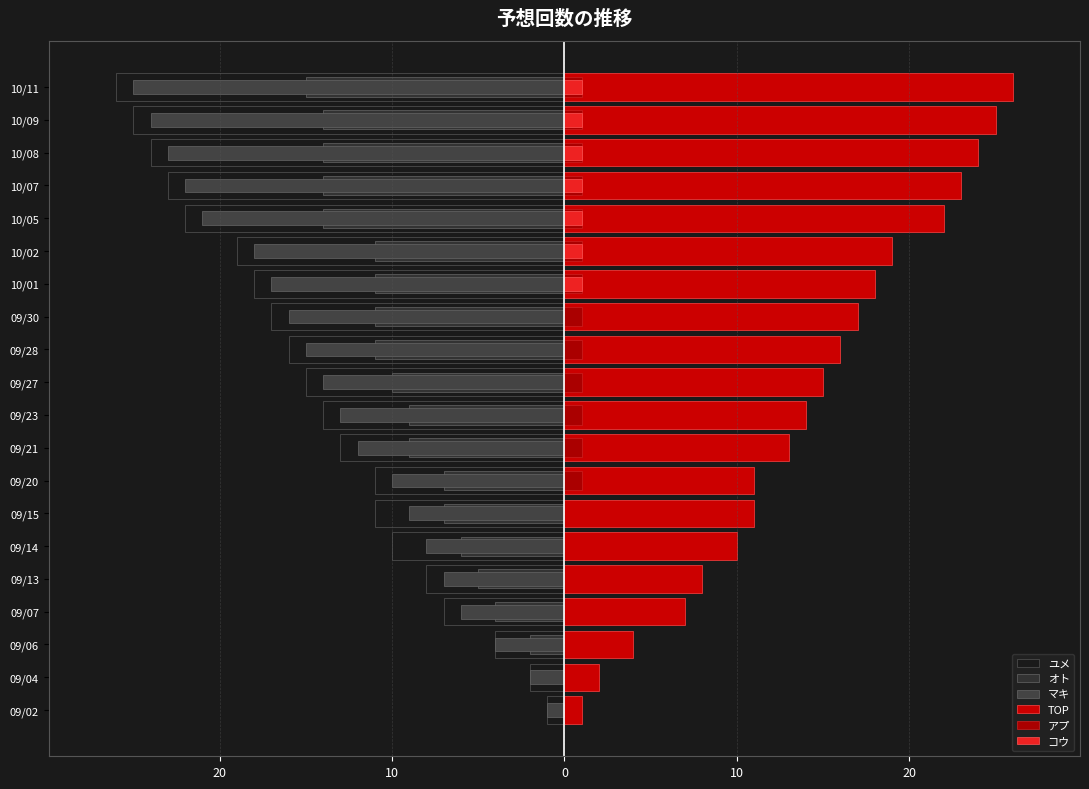

Which series changed the most between 09/14 and 09/15?

ユメ